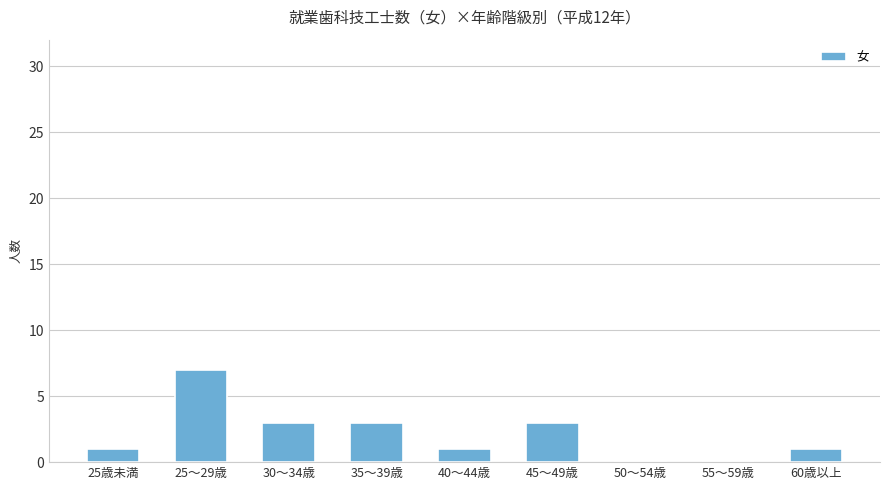

Count the number of data series in this chart.

1